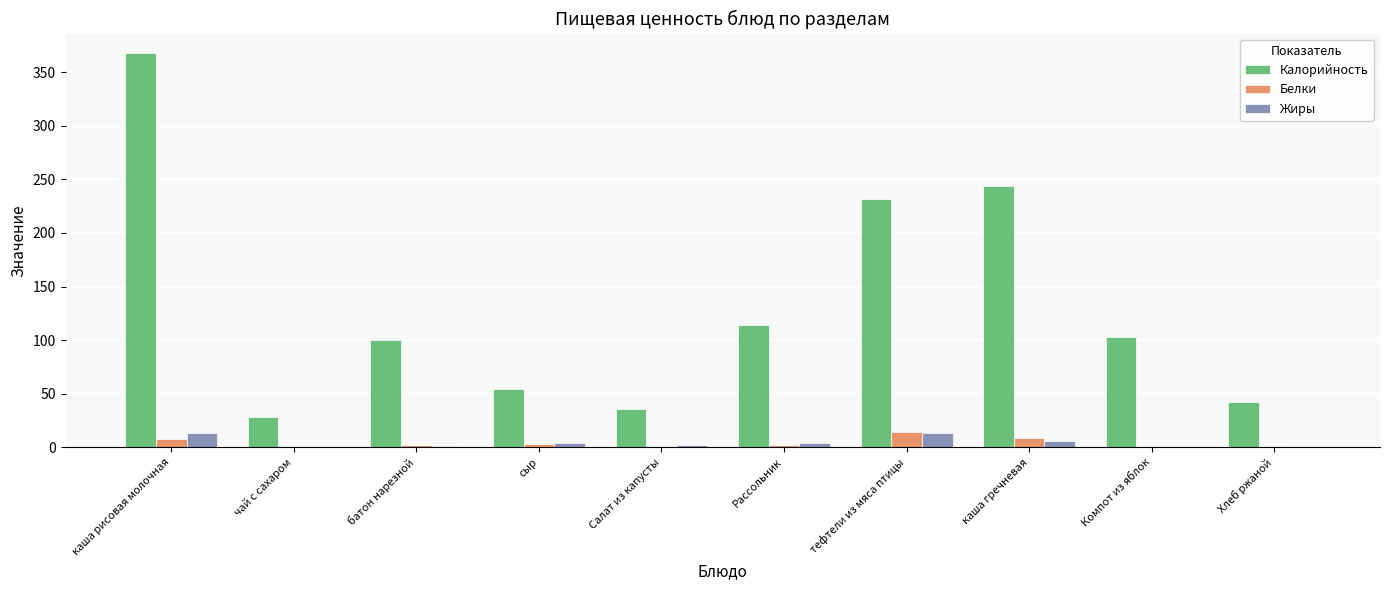

Is the value of Калорийность at Салат из капусты greater than the value of Белки at сыр?

Yes